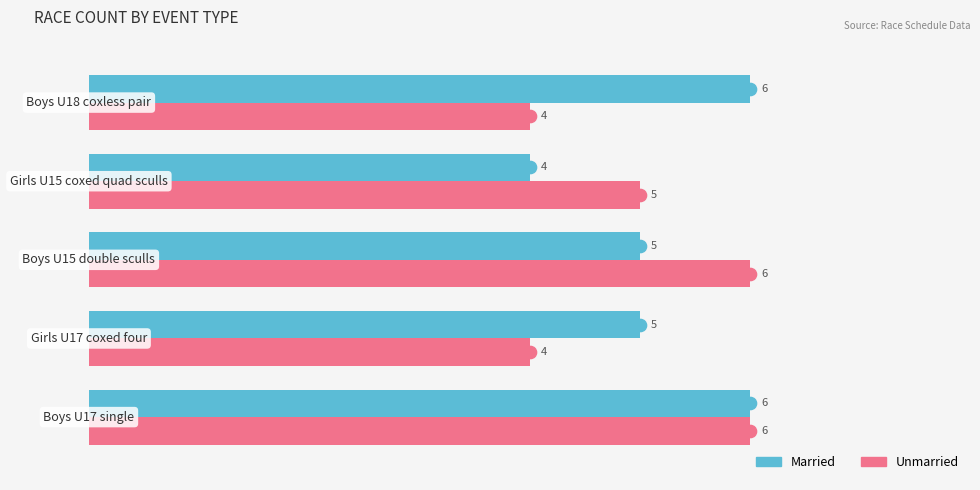

At how many categories does at least one series exceed 4?

5